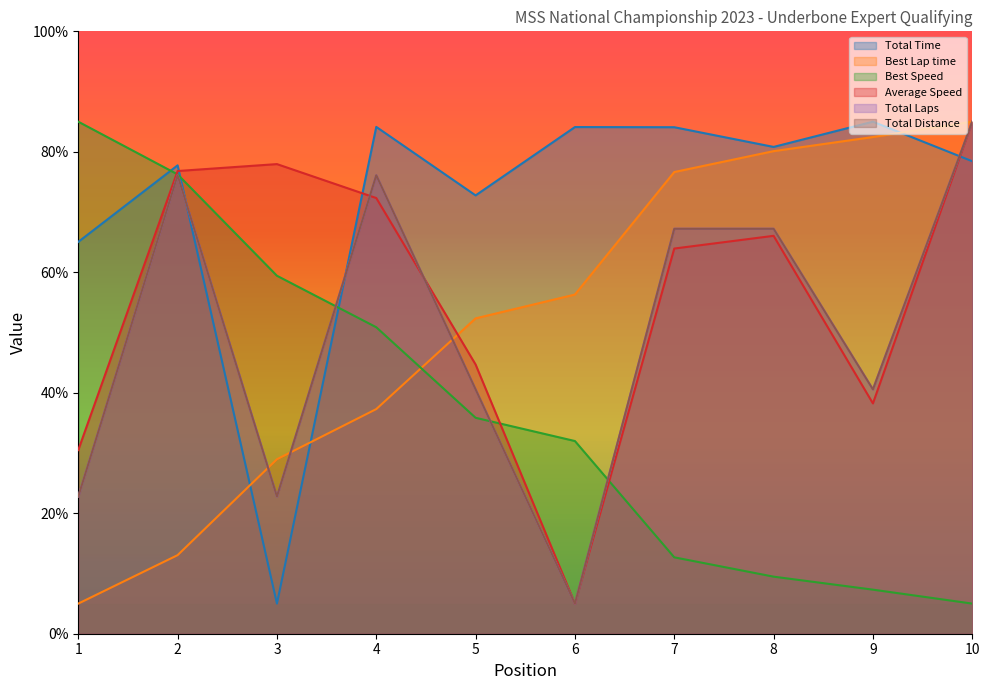

What is the difference between the maximum and minimum values in the Total Laps series?

80.0